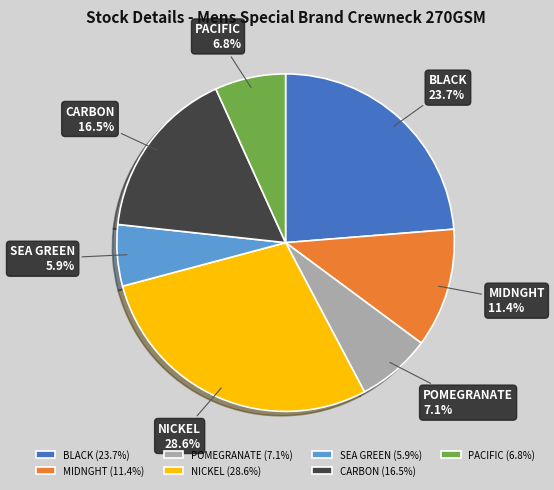

Count the number of slices in the pie.

7